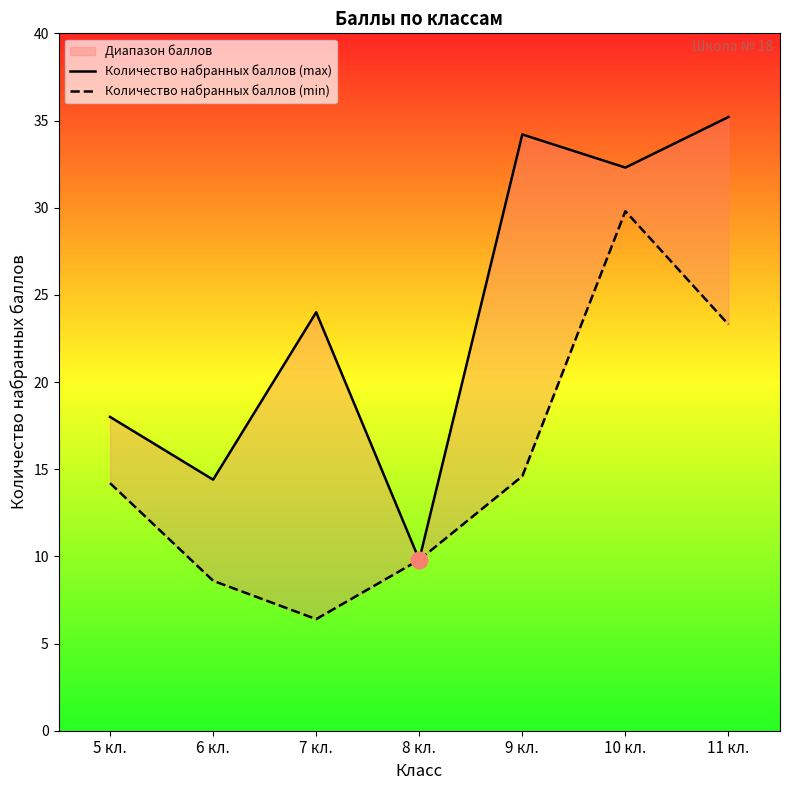

What is the sum of all Количество набранных баллов (max) values?

167.9